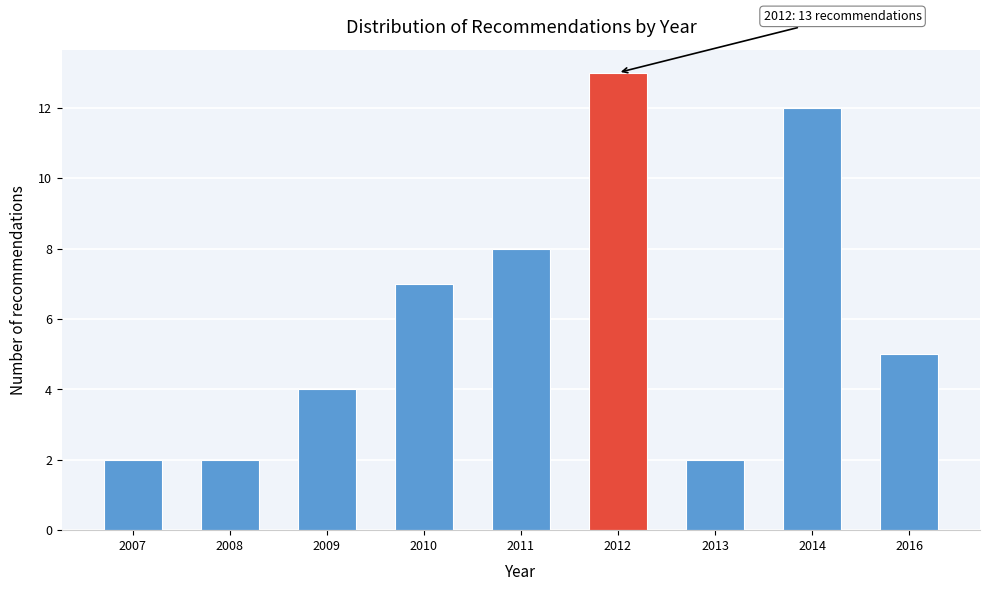

Reading right to left, list all the values displayed in this chart.

5	12	2	13	8	7	4	2	2